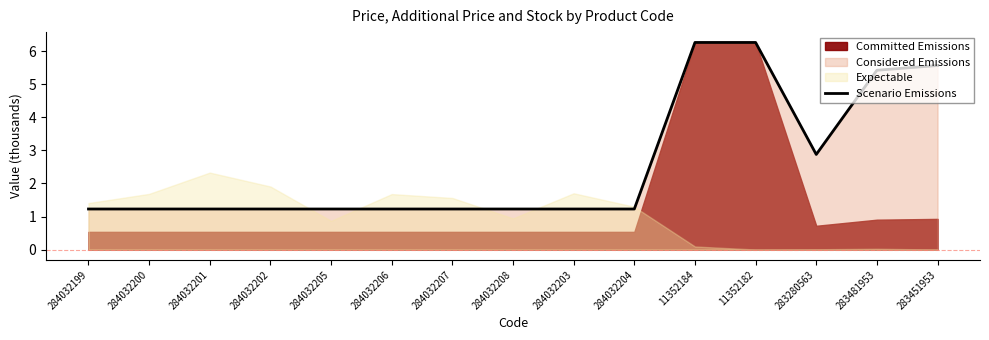

List the labels in order of value, largest first.

11352184, 11352182, 283451953, 283481953, 283280563, 284032199, 284032200, 284032201, 284032202, 284032205, 284032206, 284032207, 284032208, 284032203, 284032204